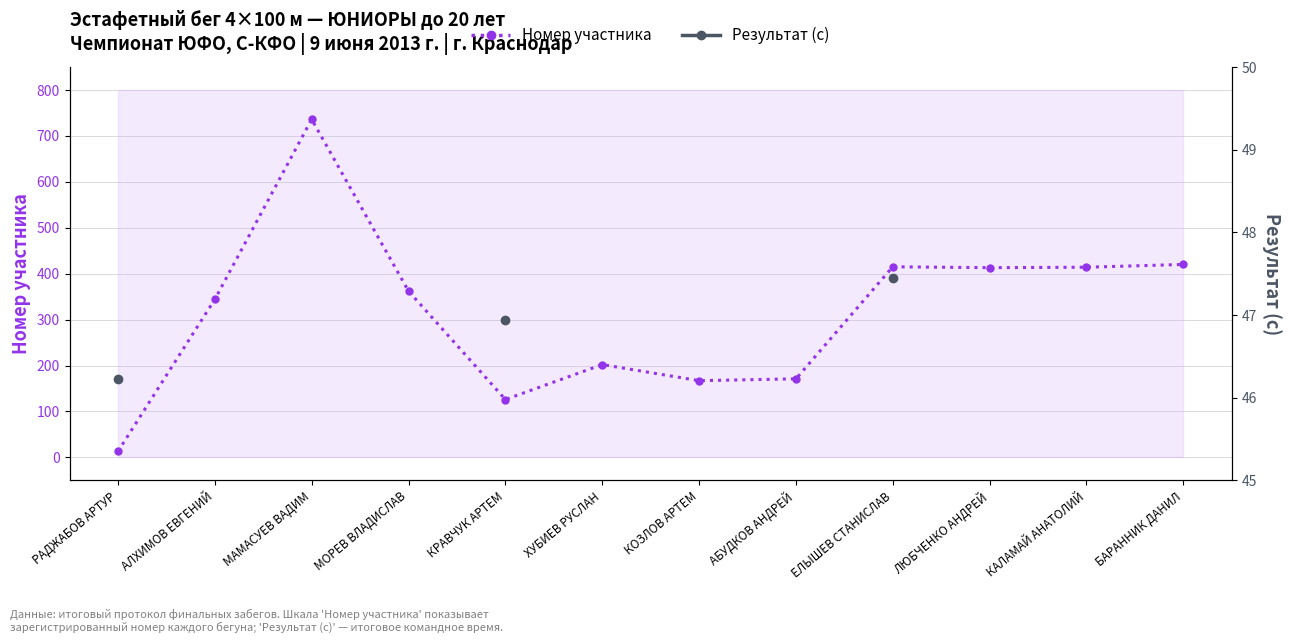

Is this an area chart (filled region under the line)?

No